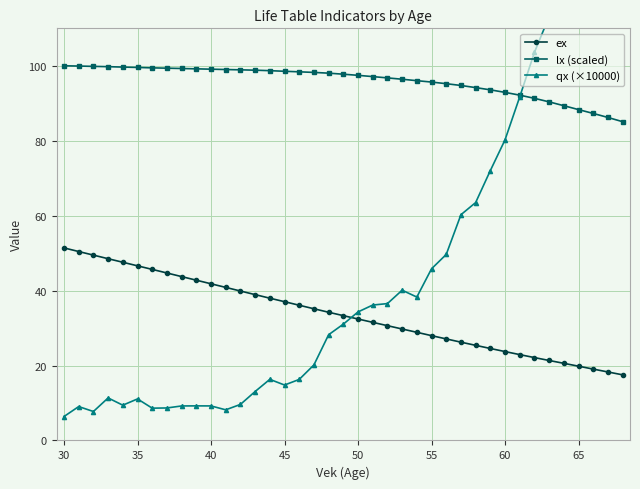

True or false: ex and lx (scaled) intersect in this chart.

False